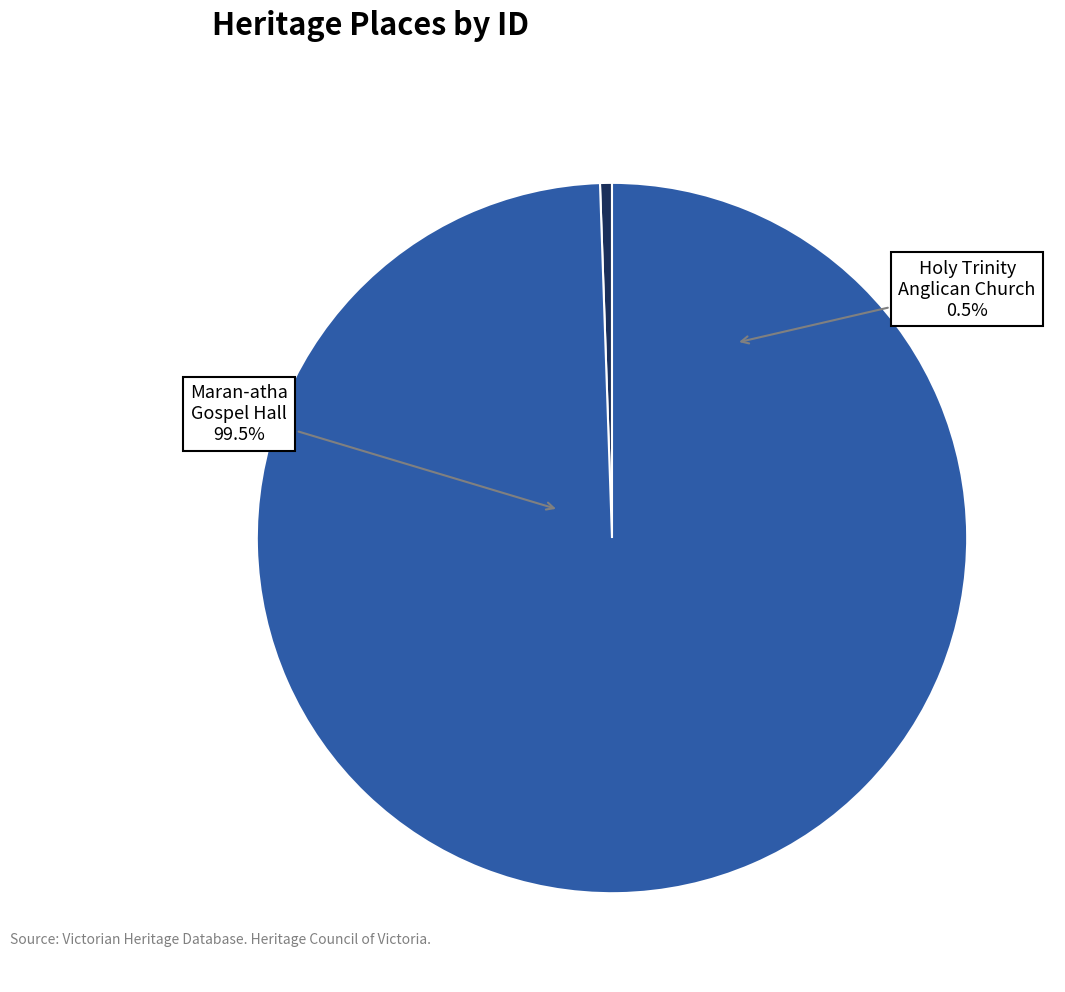

Combined, what portion of the pie is HOLY TRINITY ANGLICAN CHURCH COMPLEX and Maran-atha Gospel Hall?

100.0%